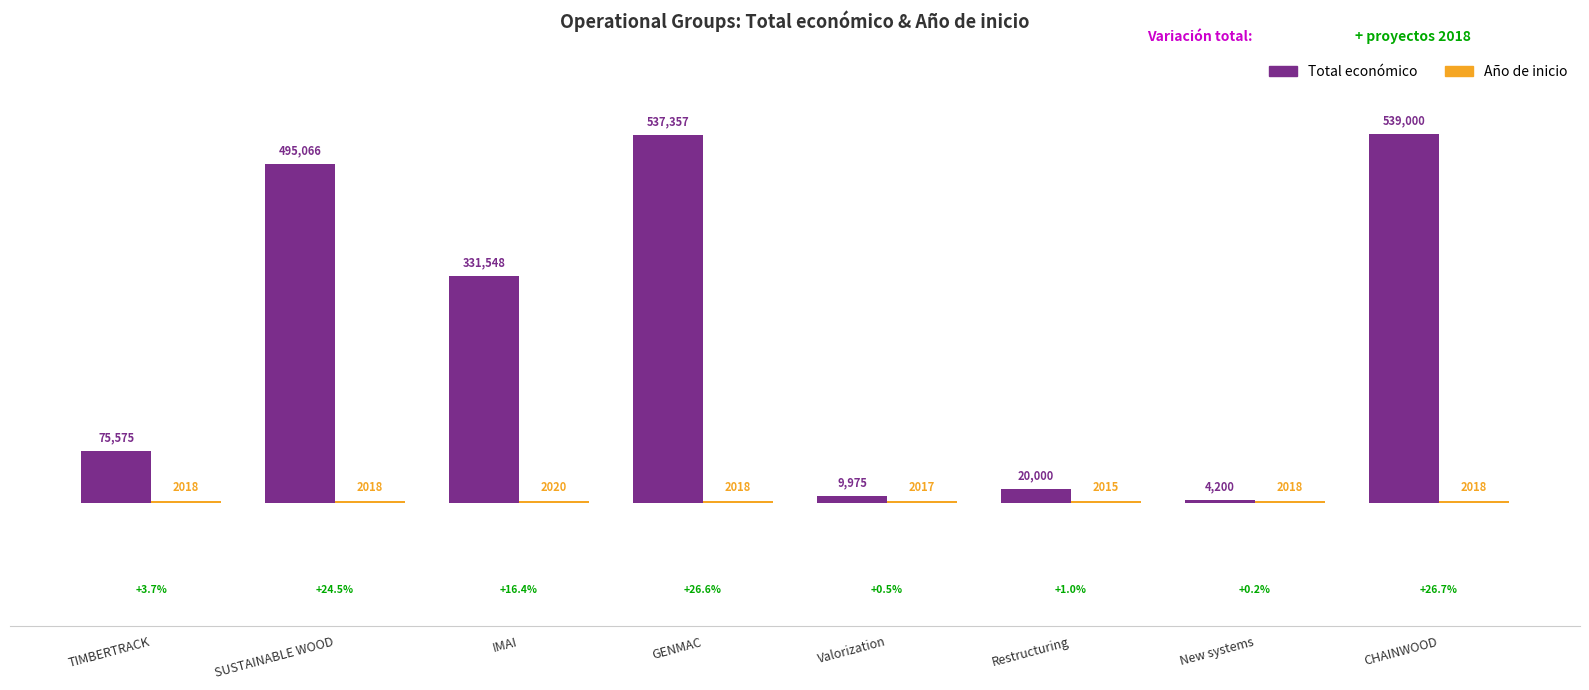

What is the total value across all series at SUSTAINABLE WOOD?

497084